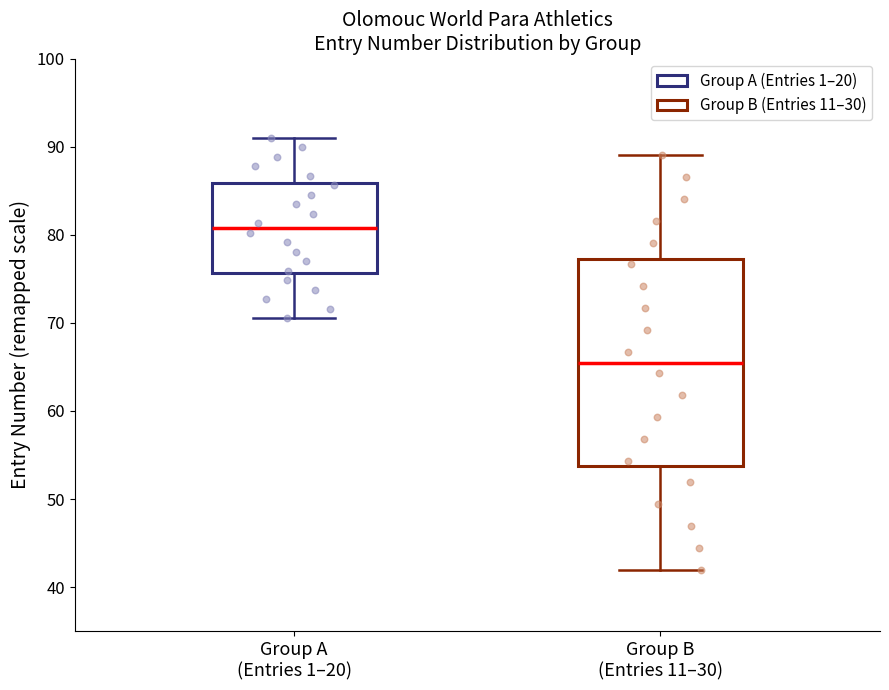

Reading left to right, read every box against the y-axis: the position of its median line, the range the box covers, and the ends of its whiskers. The values are not printed on the chart, so give them approximately, as read against the axis.

Group A (Entries 1–20): median 81, box 76 to 86, whiskers 71 to 91
Group B (Entries 11–30): median 66, box 54 to 77, whiskers 42 to 89